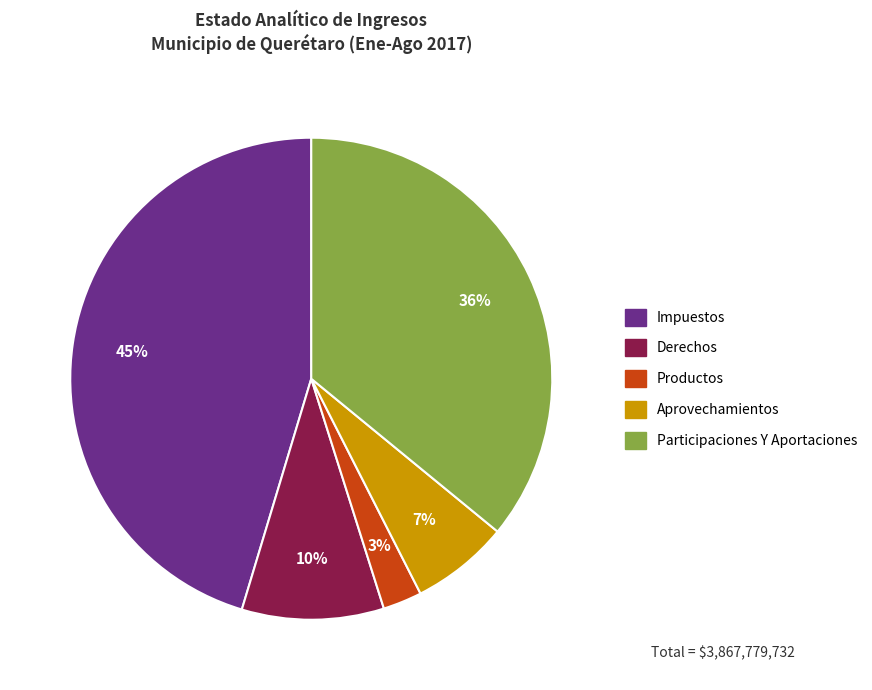

Approximately how many times larger is the value at Productos compared to Derechos?

0.3